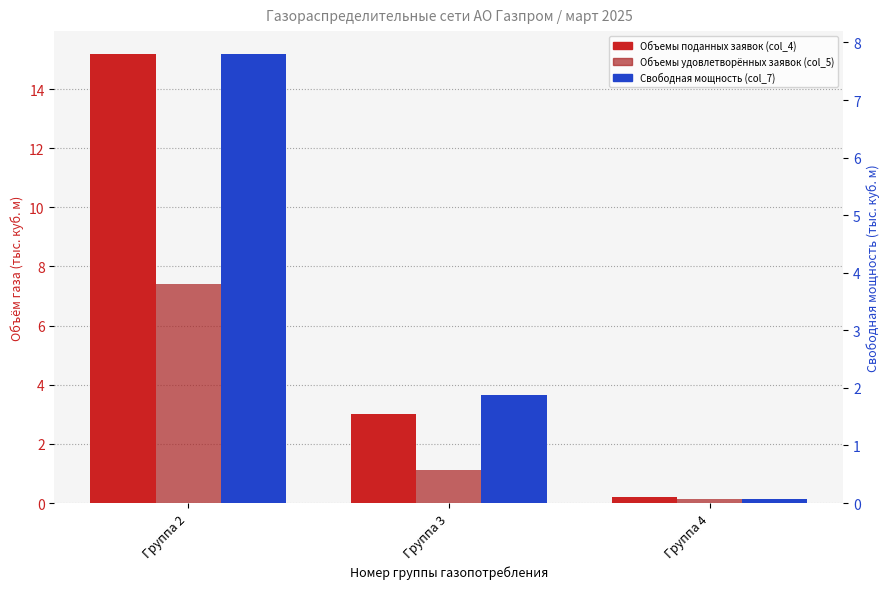

How many data points in Свободная мощность (col_7) are less than 1?

1